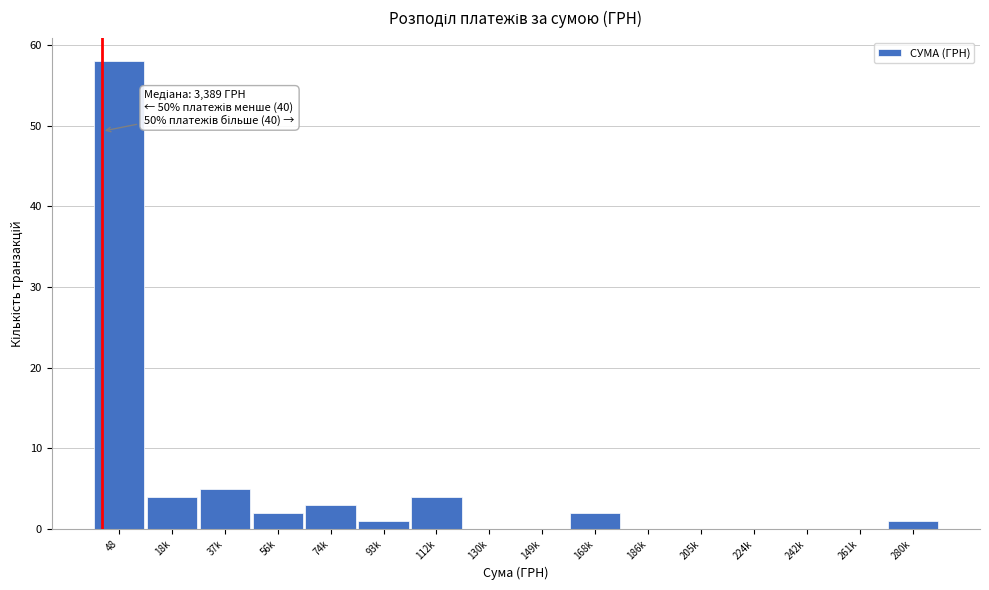

Reading left to right, transcribe all the data shown in this chart.

48=58	18k=4	37k=5	56k=2	74k=3	93k=1	112k=4	130k=0	149k=0	168k=2	186k=0	205k=0	224k=0	242k=0	261k=0	280k=1